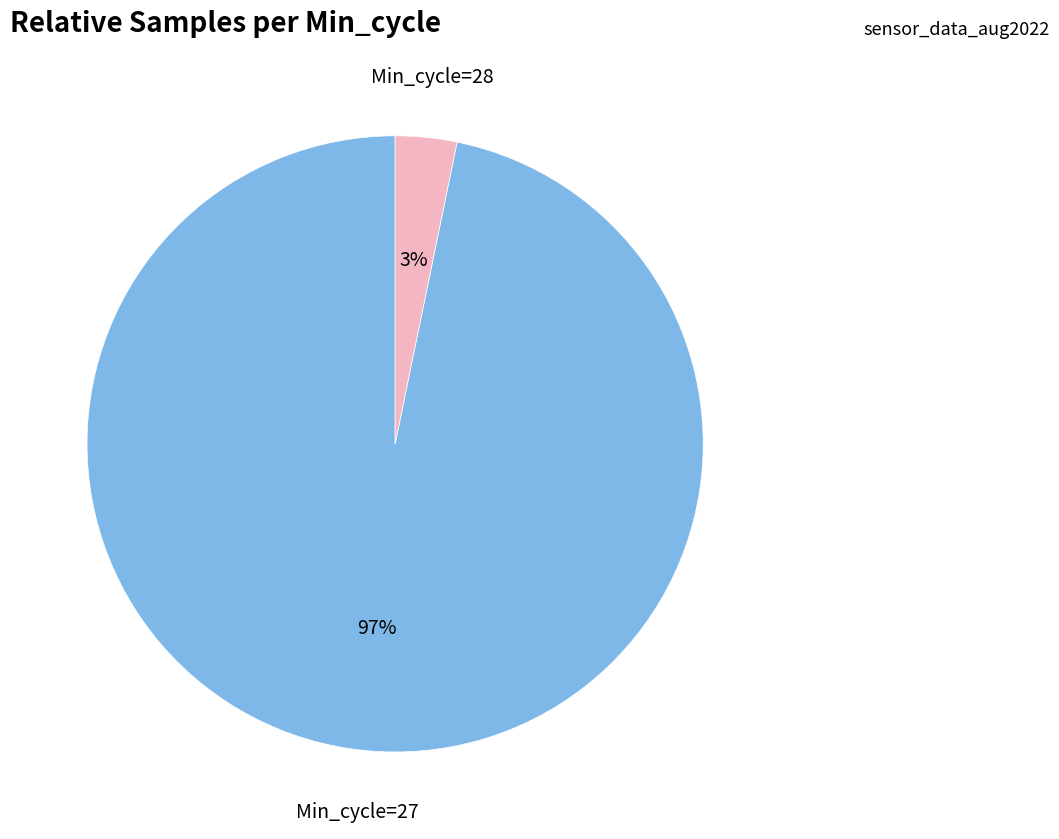

Rank the categories by value from lowest to highest.

Min_cycle=28, Min_cycle=27